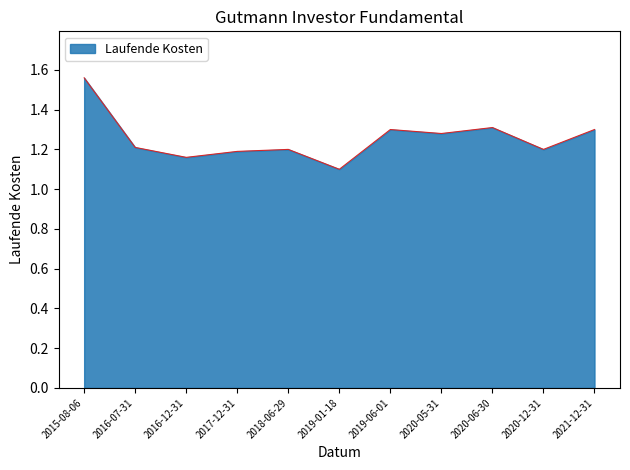

What position from the right is 2017-12-31?

8